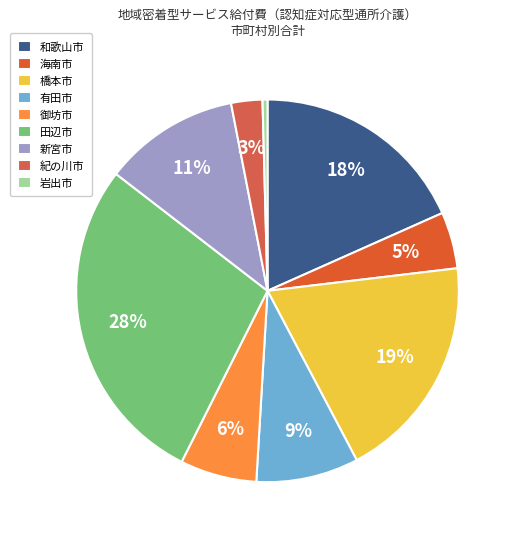

How many segments does this pie chart have?

9